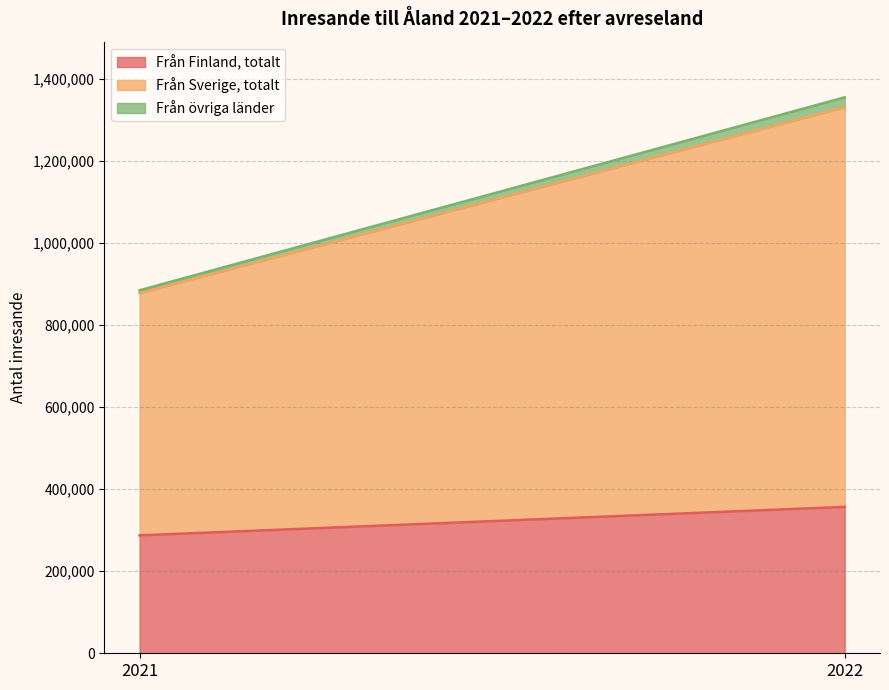

What is the difference between the highest and lowest values at 2021?

583943